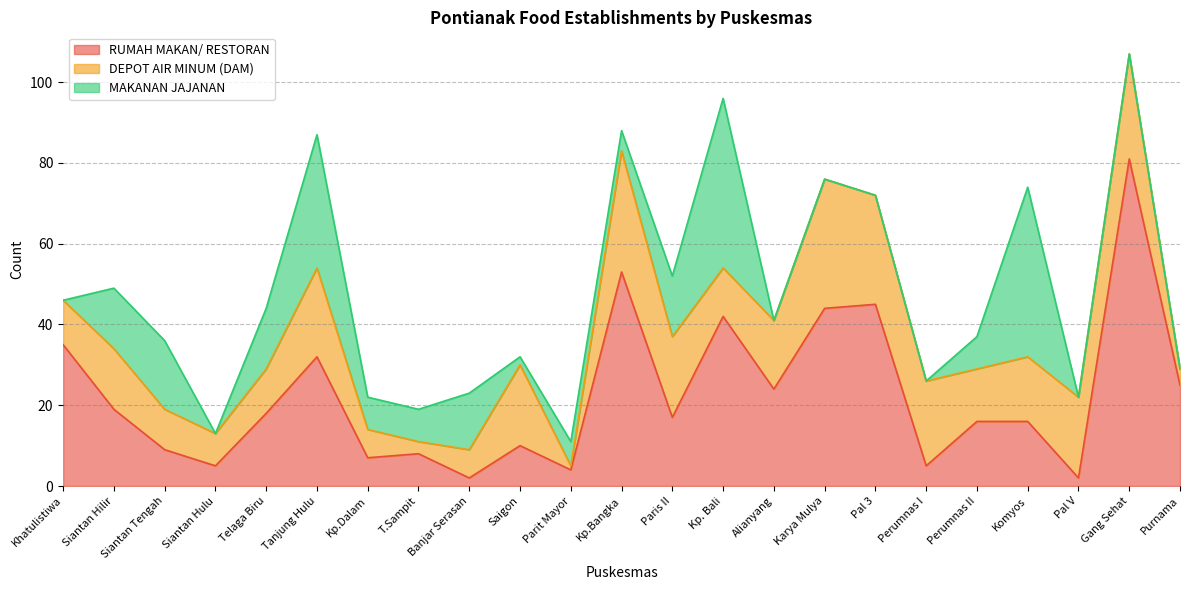

The value of MAKANAN JAJANAN at Perumnas II is 8. True or false?

True